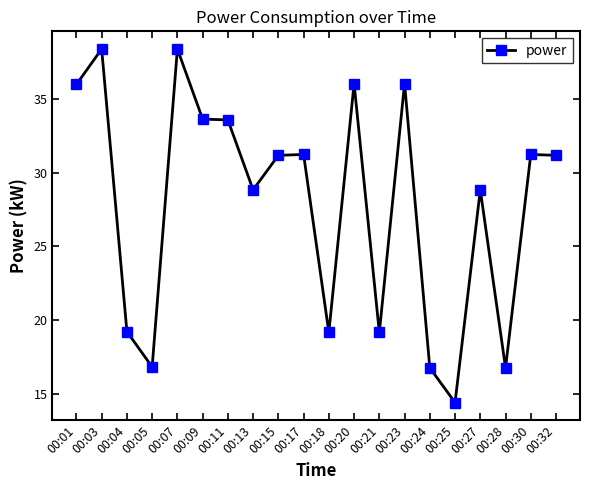

True or false: the data shows 33.6 at 00:09.

True